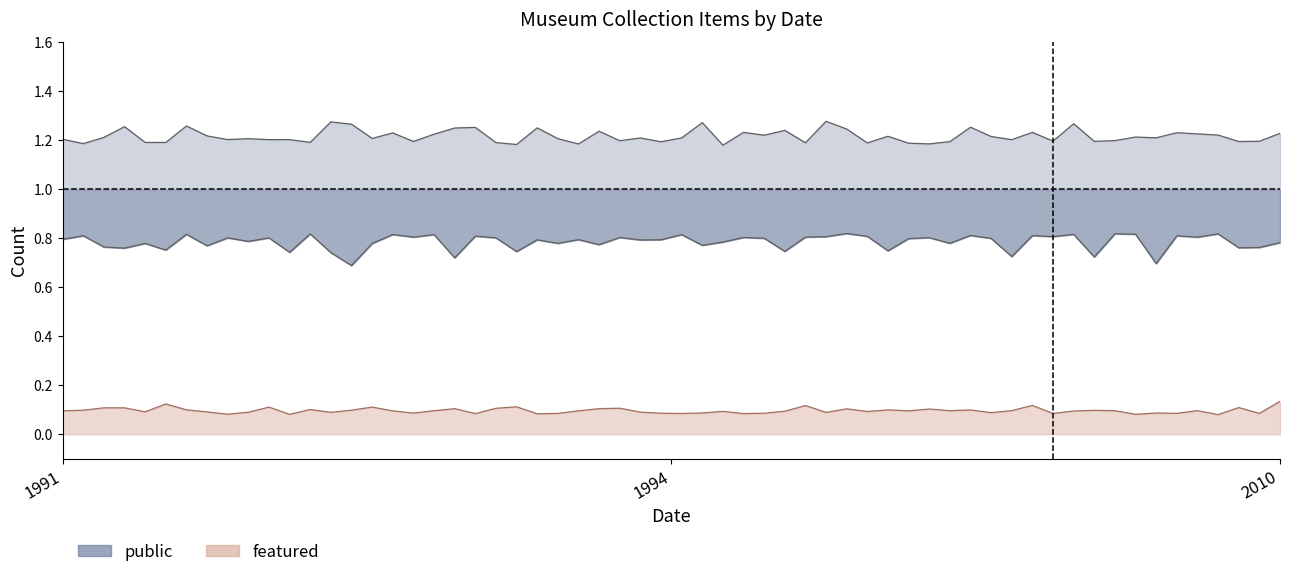

Which series has the largest total across all categories?

public